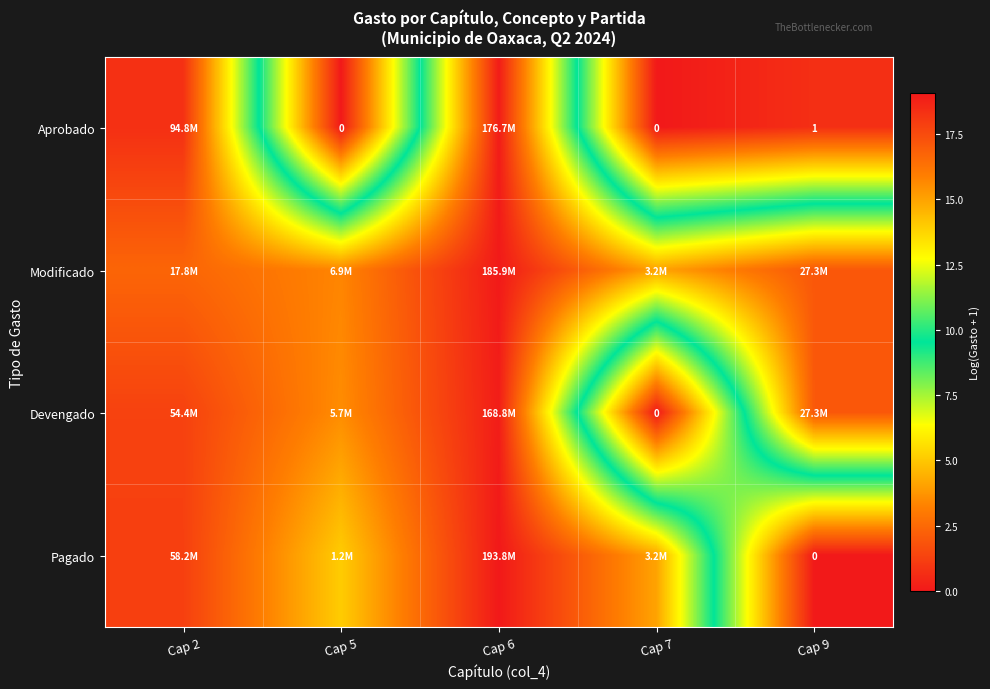

The value of Pagado at Cap 9 is 13.0. True or false?

False